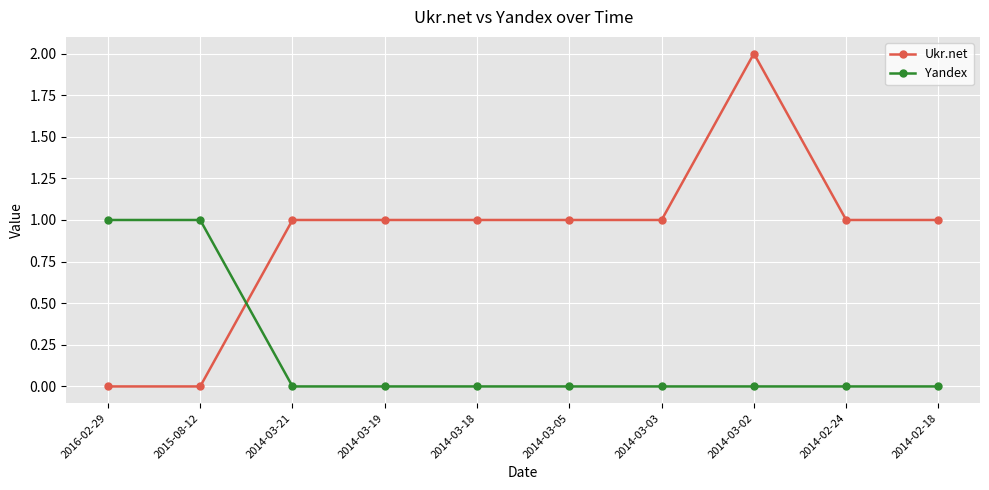

Does the chart display data point markers on the line(s)?

Yes